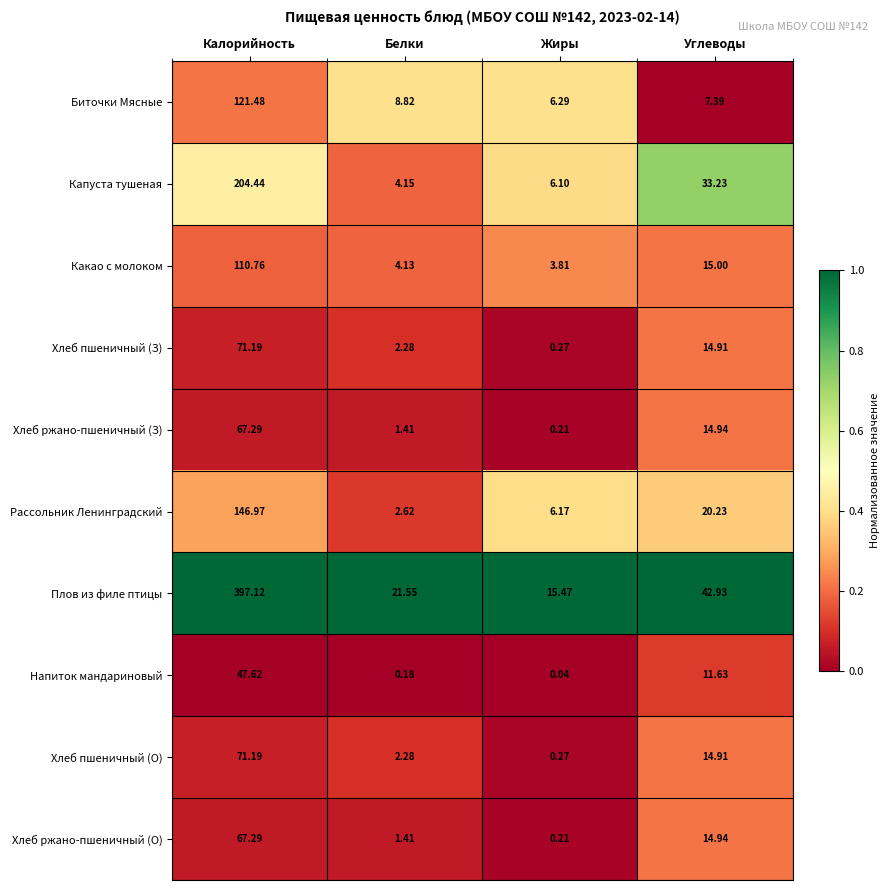

At which label does Плов из филе птицы reach its peak?

Калорийность